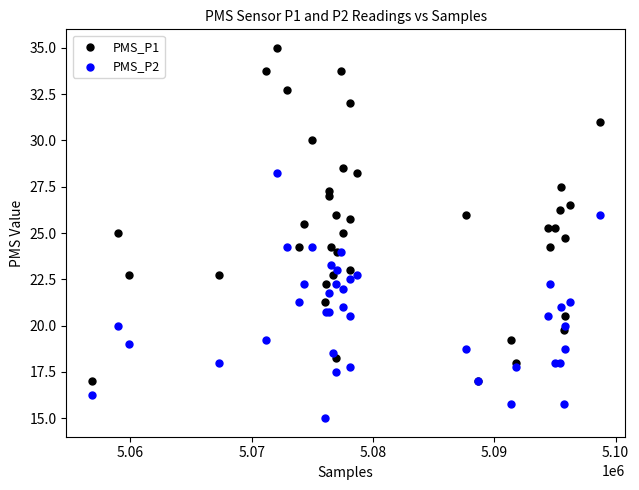

Which series reaches the minimum Y coordinate?

PMS_P2